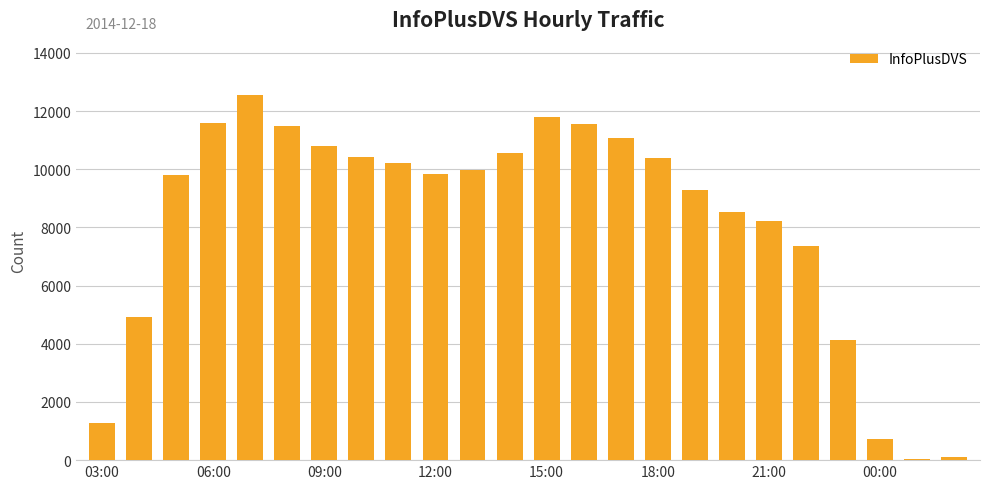

What is the average value?

8198